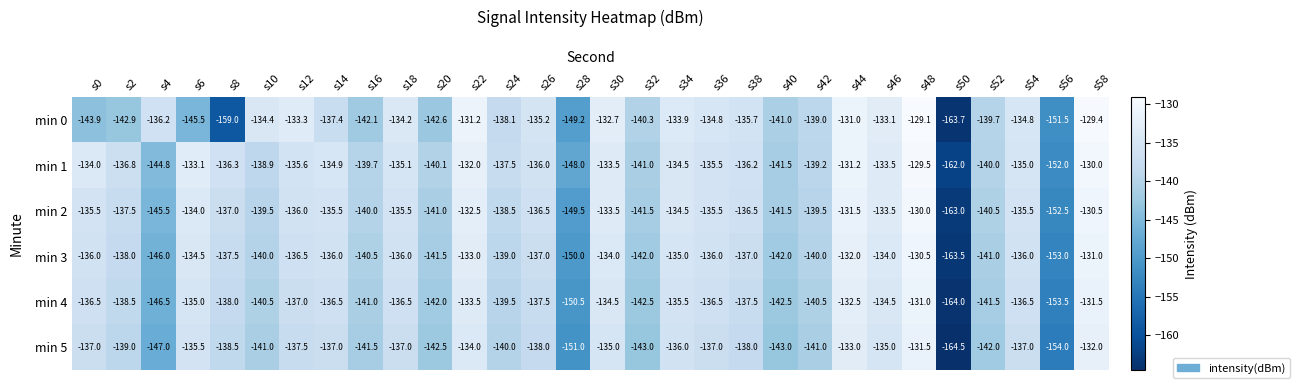

The min 4 series shows -193.6 at s2. True or false?

False